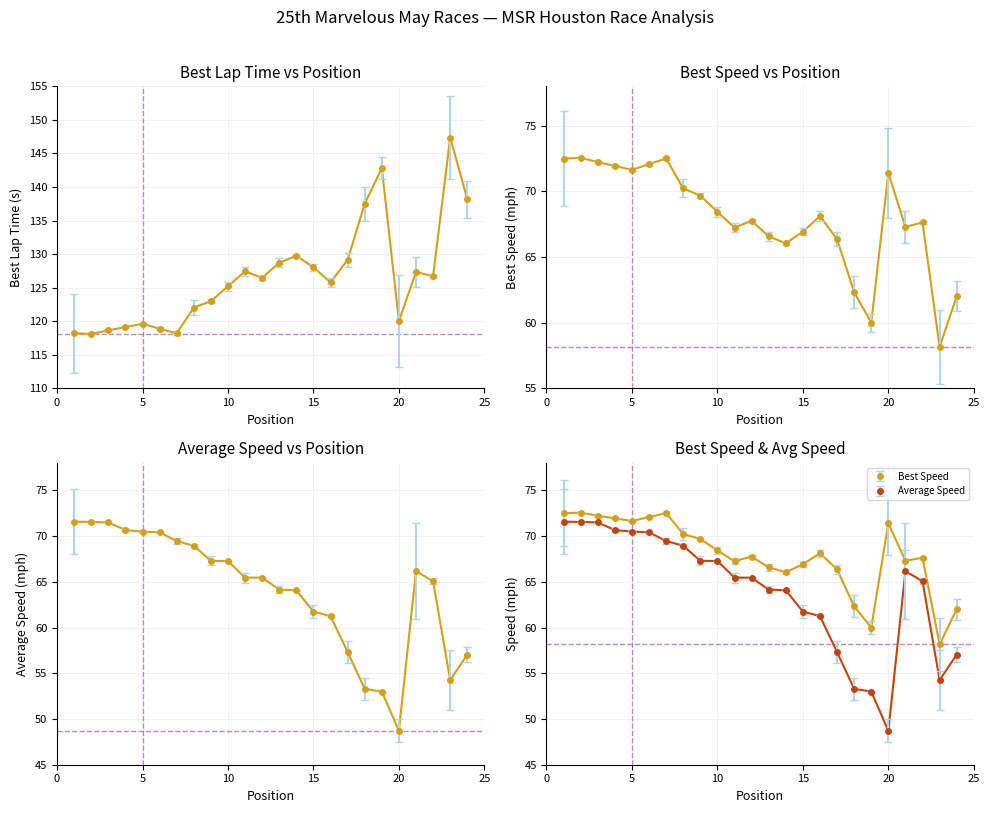

Which series changed the most between 11 and 14?

Best Lap time